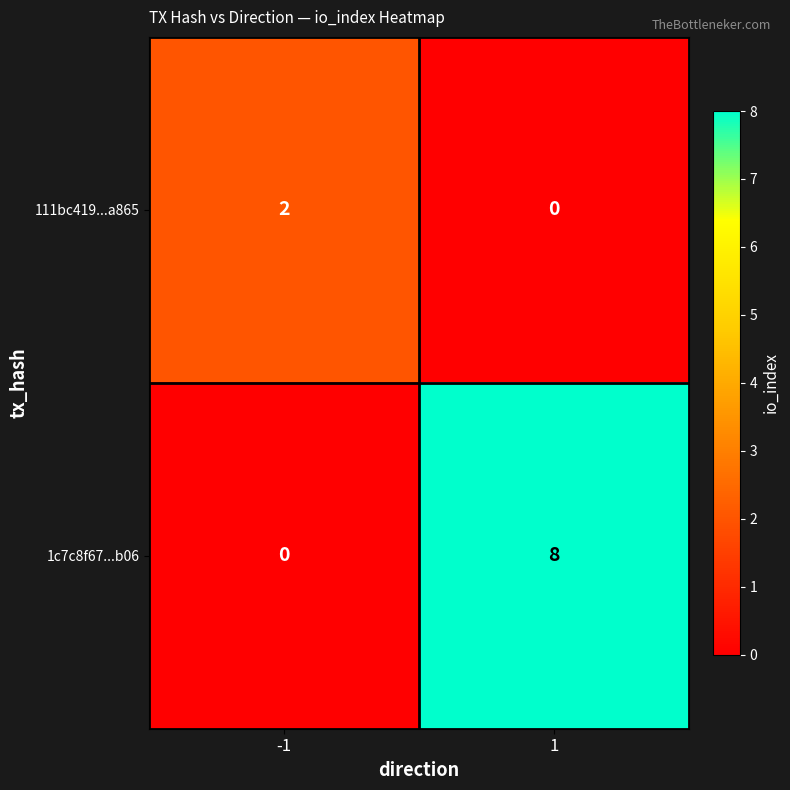

What is the approximate value of 1c7c8f67...b06 at 1?

8